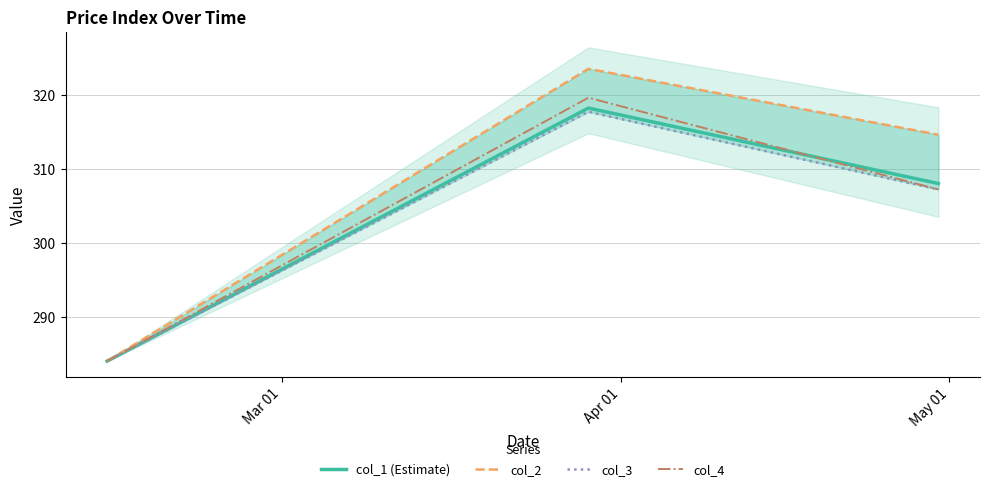

What is the minimum value for col_1 (Estimate)?

284.0